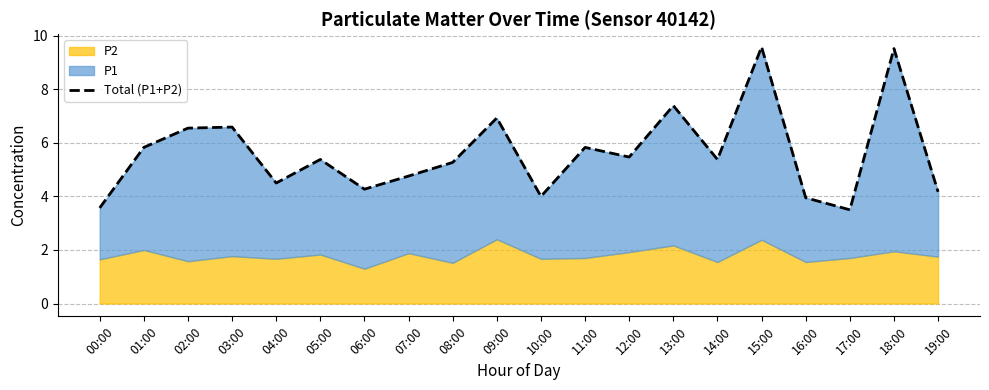

What is the ratio of the value at 15:00 to the value at 18:00?

1.0